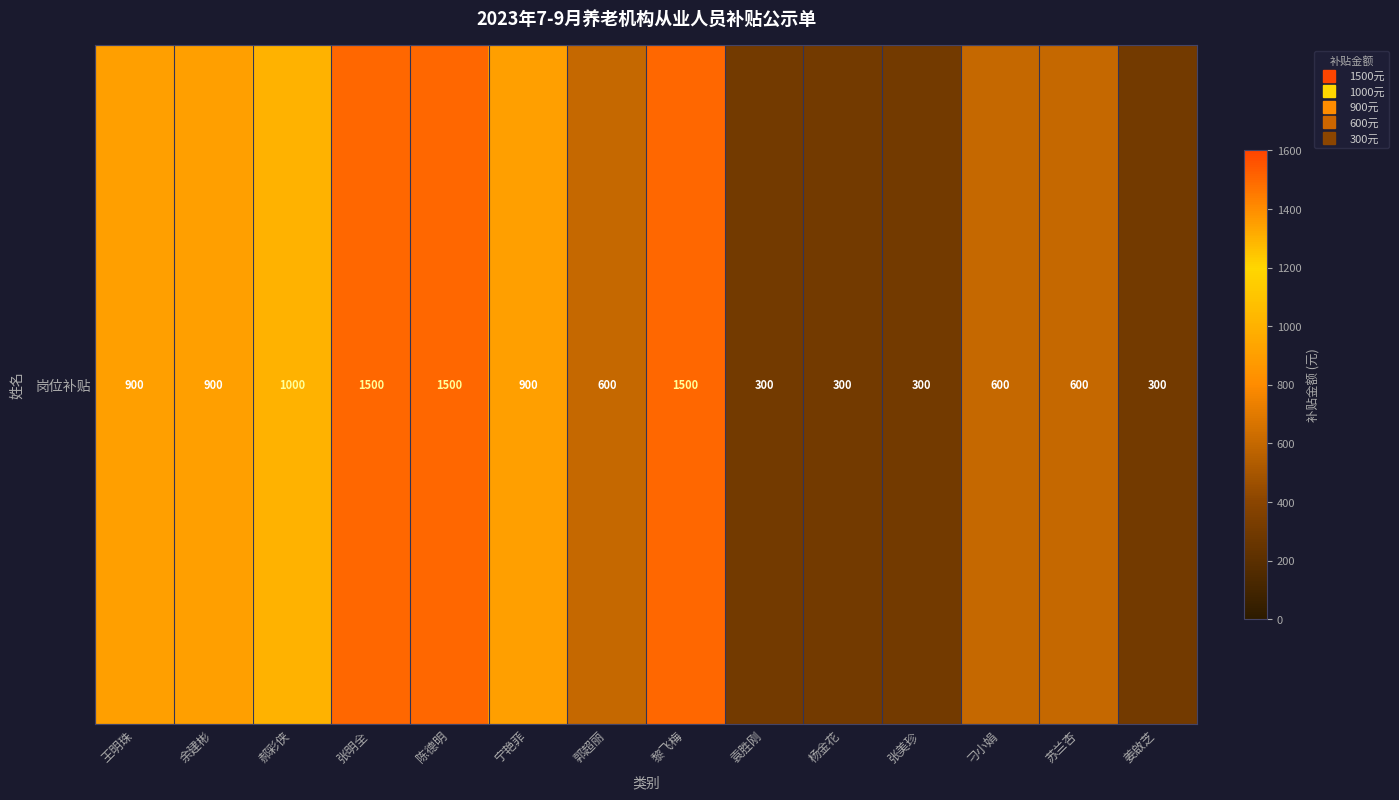

How many data points are less than 900?

7